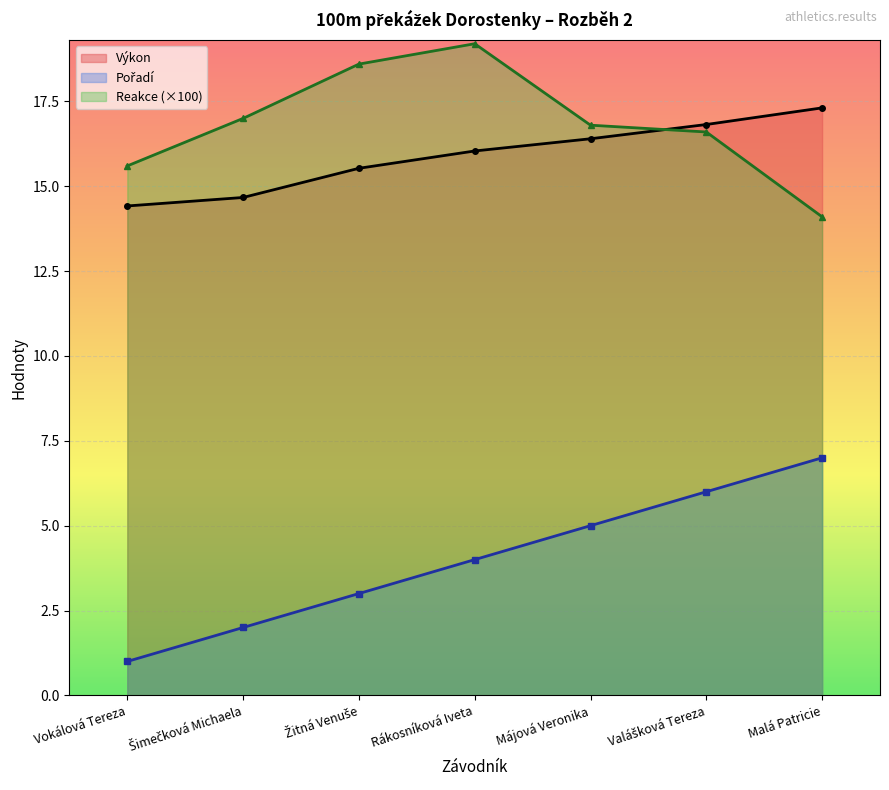

At which label does Reakce reach its minimum?

Malá Patricie